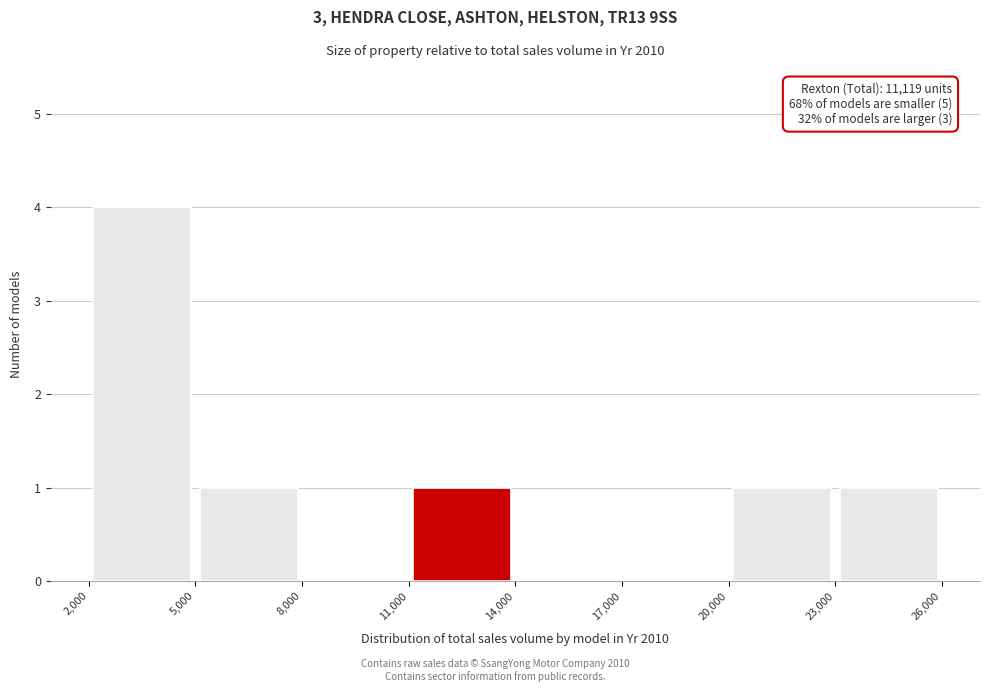

Over which range of the x-axis is the bar tallest?

2,000 to 5,000